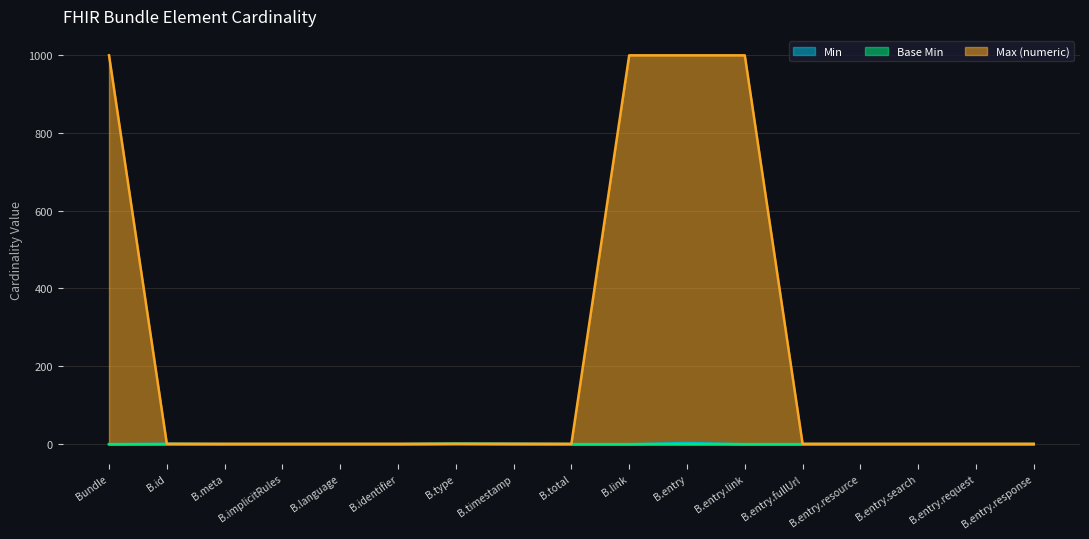

What is the highest value of the Max (numeric) series?

999